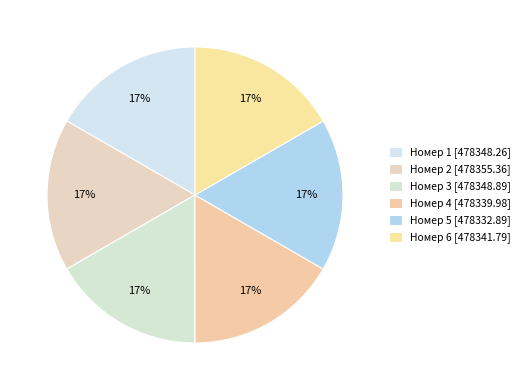

Is there a majority slice in this chart?

No